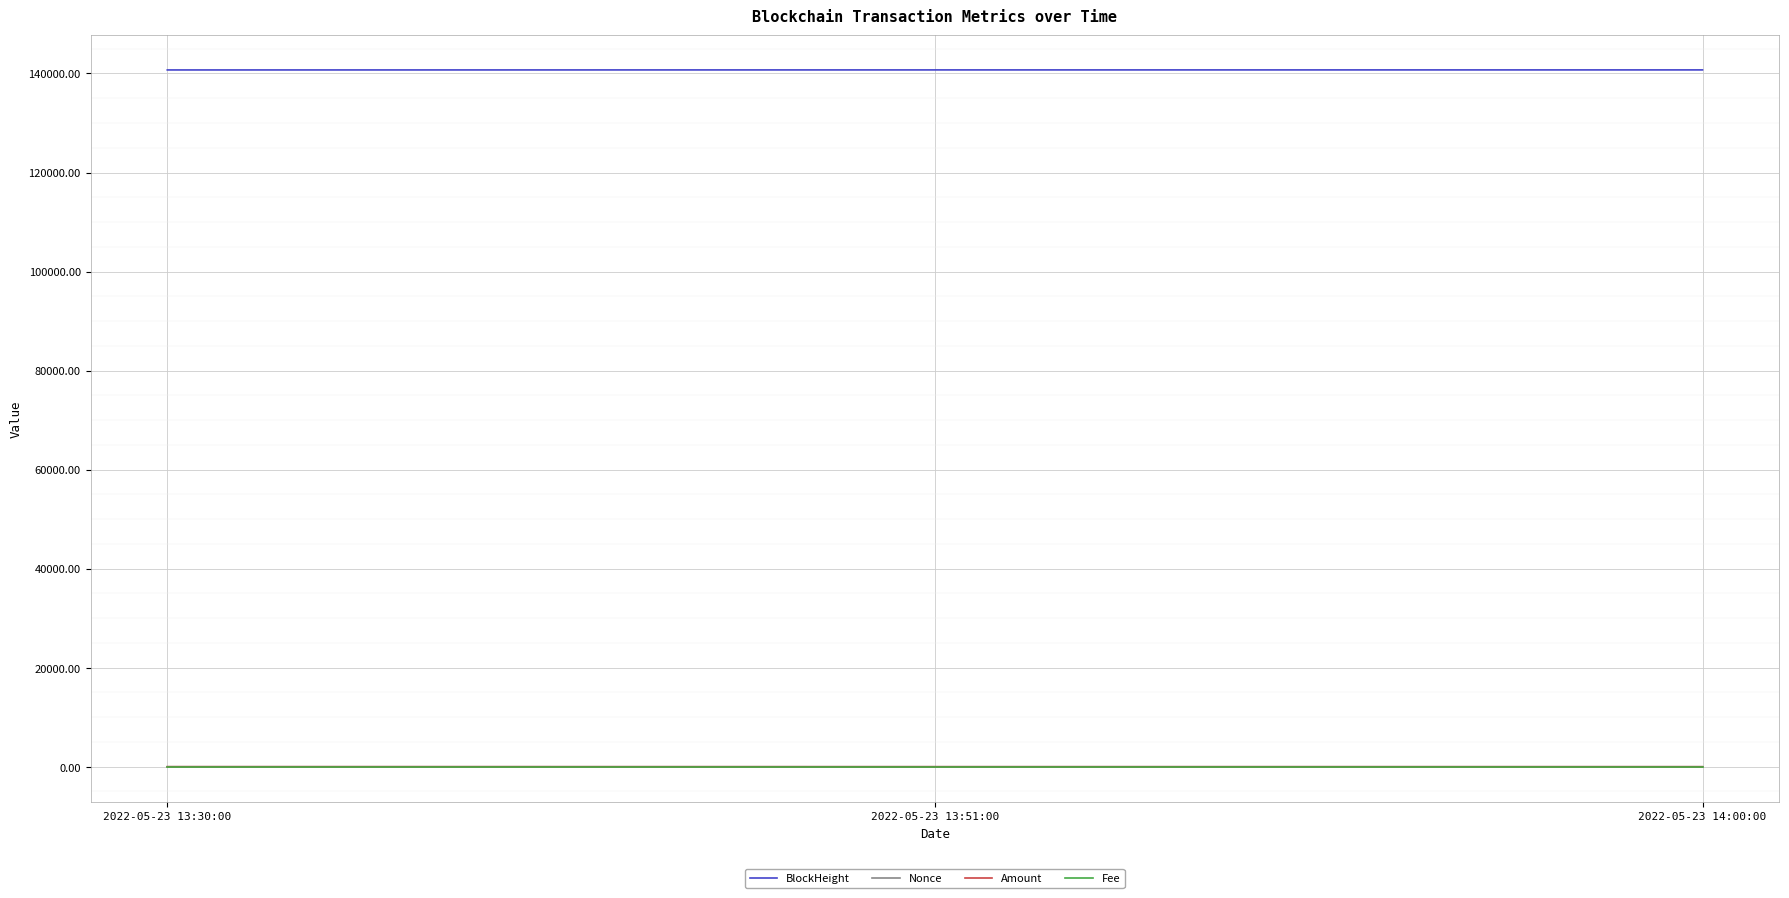

The Nonce series shows 2.0 at 2022-05-23 13:30:00. True or false?

True